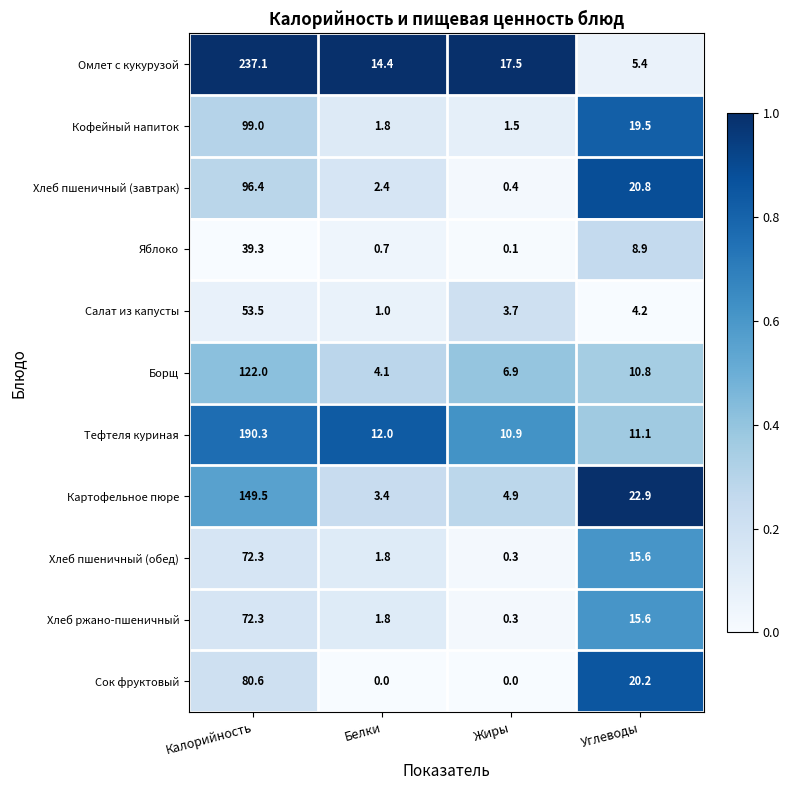

Is it true that Хлеб пшеничный (обед) equals 15.6 at Углеводы?

True